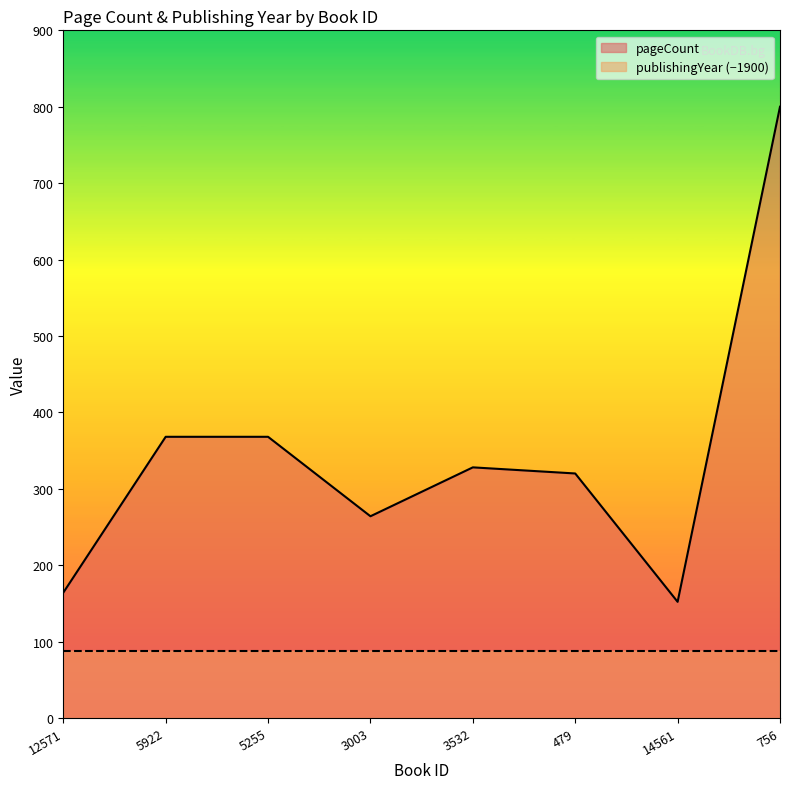

At which category does the data reach its first local peak?

3532